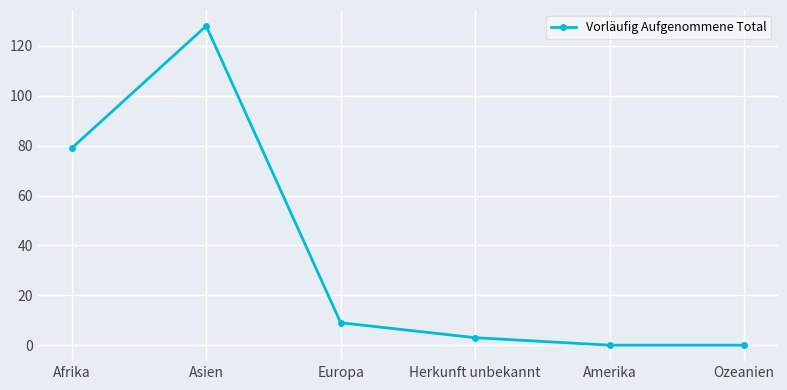

What is the change in value from Afrika to Europa?

-70